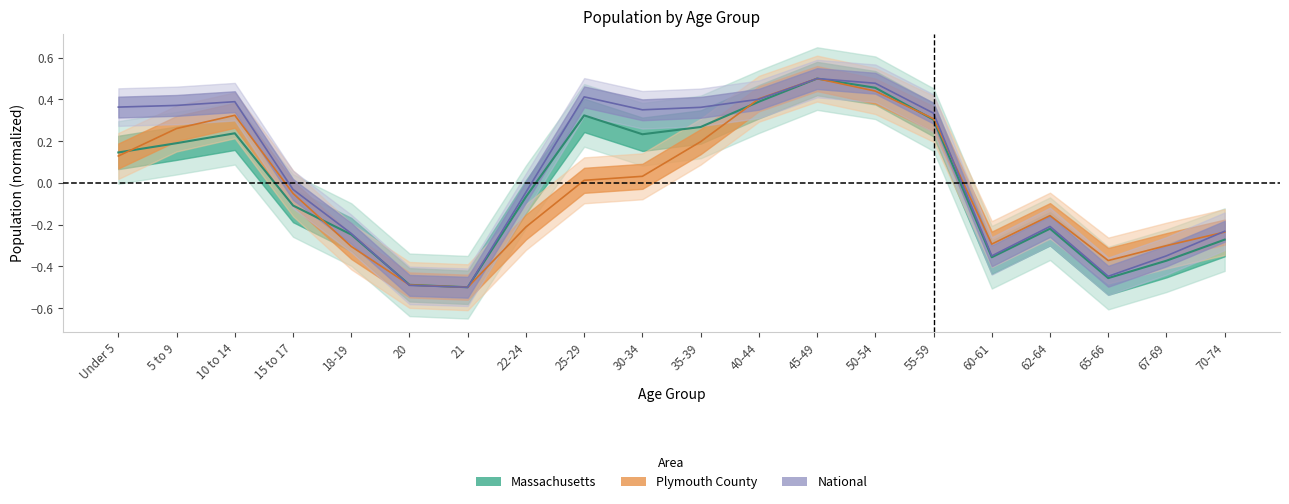

The Massachusetts series shows 0.2 at 10 to 14. True or false?

True